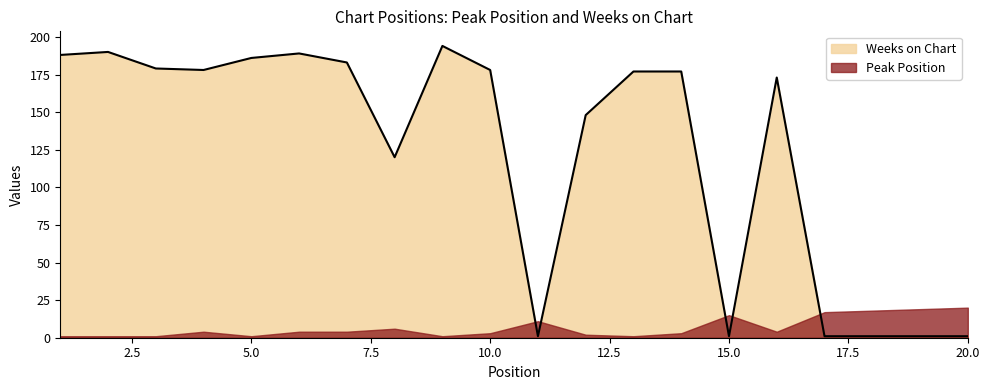

Read the value at 4, to the nearest 5.

180